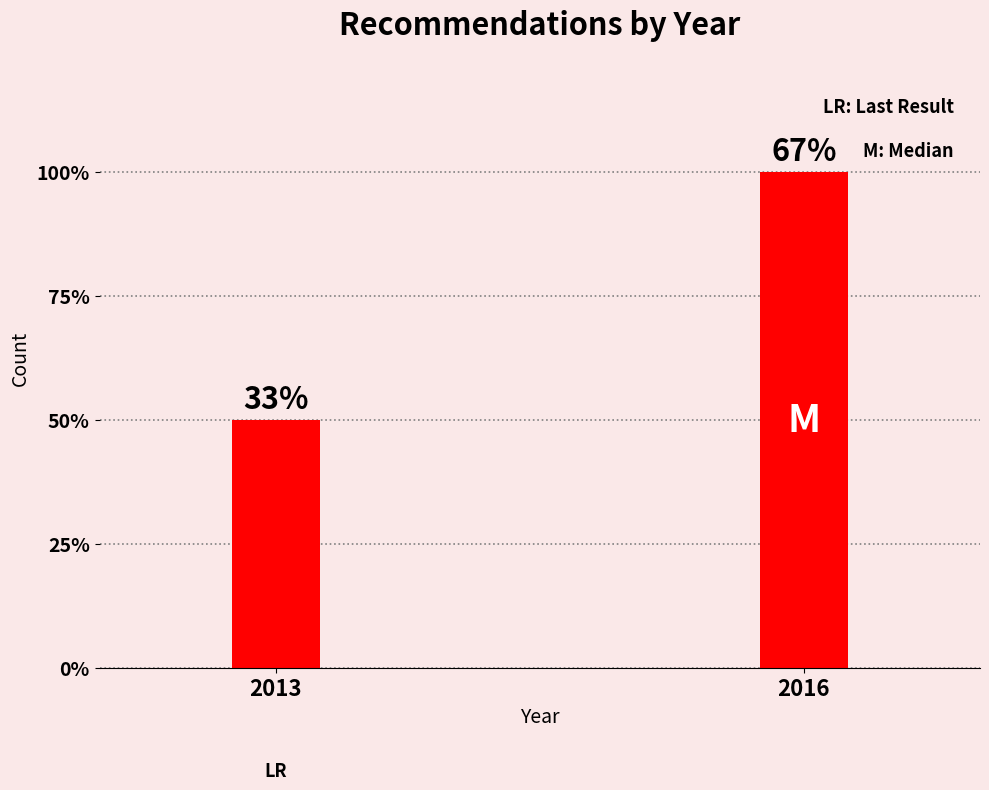

Approximately how many times larger is the value at 2016 compared to 2013?

2.0